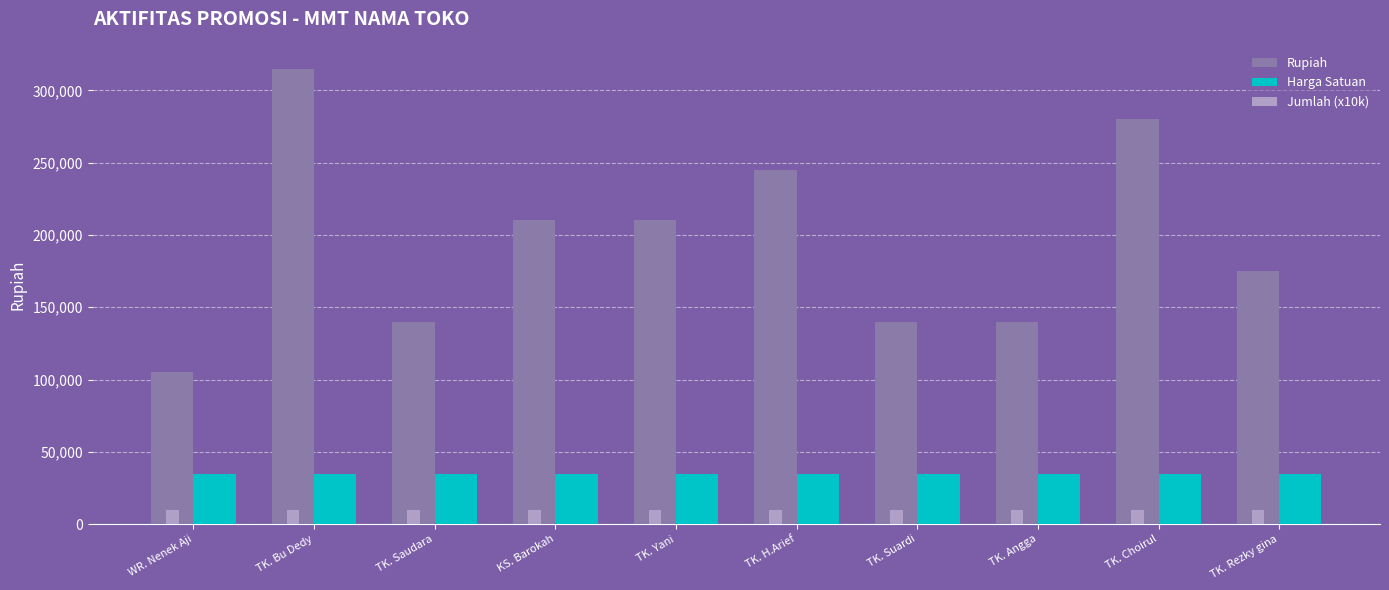

What is the lowest value of the Jumlah (x10k) series?

10000